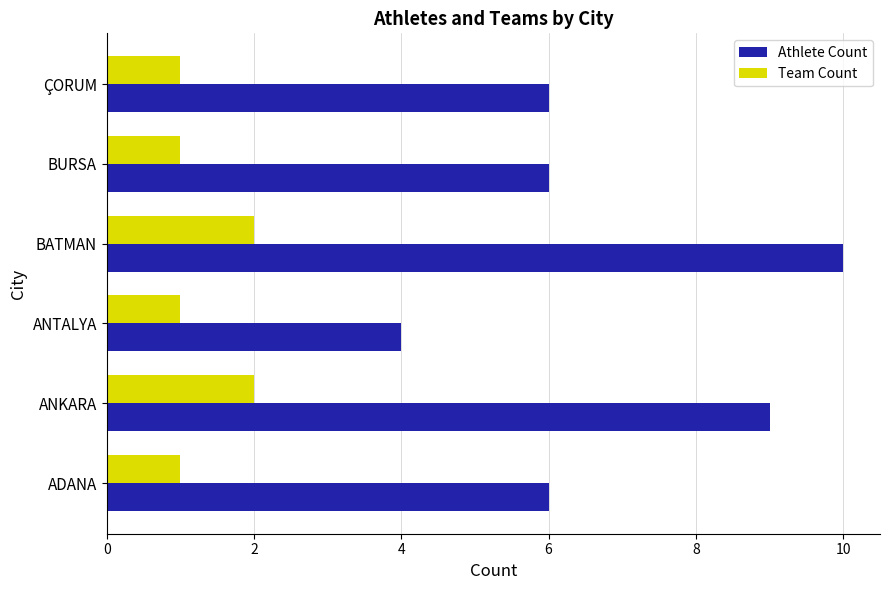

How many categories are shown in the chart?

6